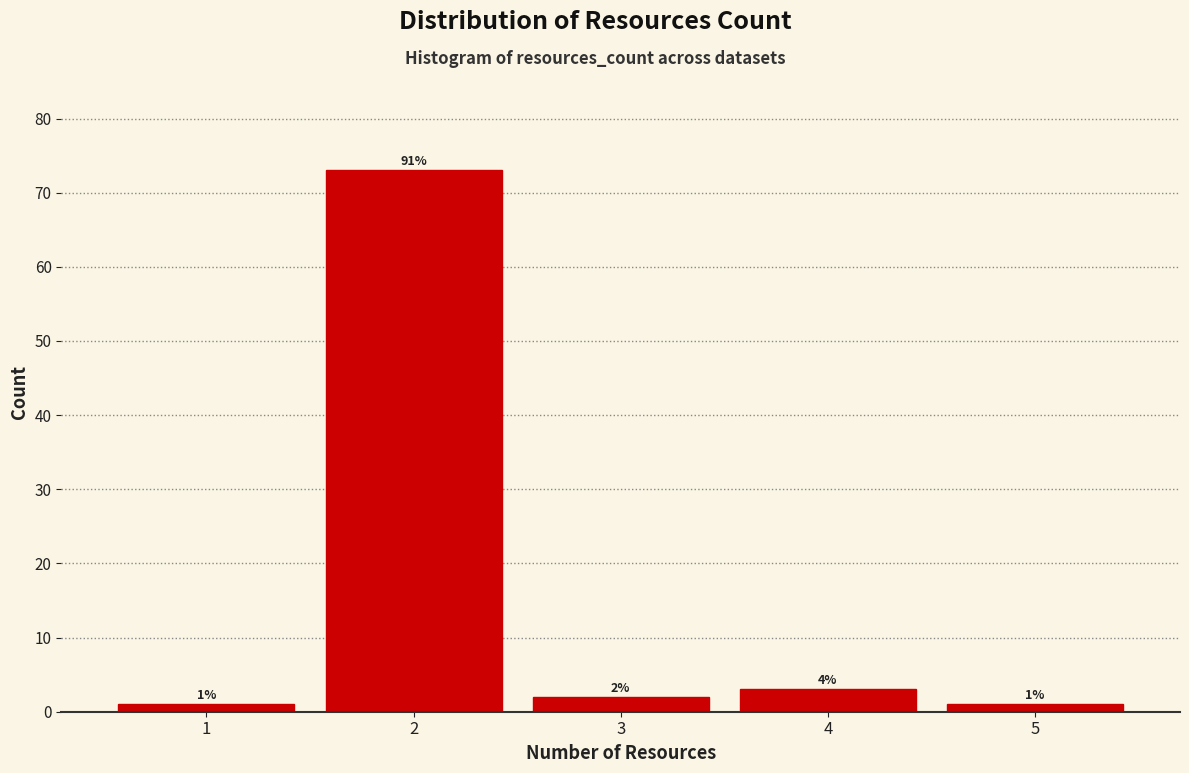

Reading left to right, transcribe all the data shown in this chart.

1	73	2	3	1